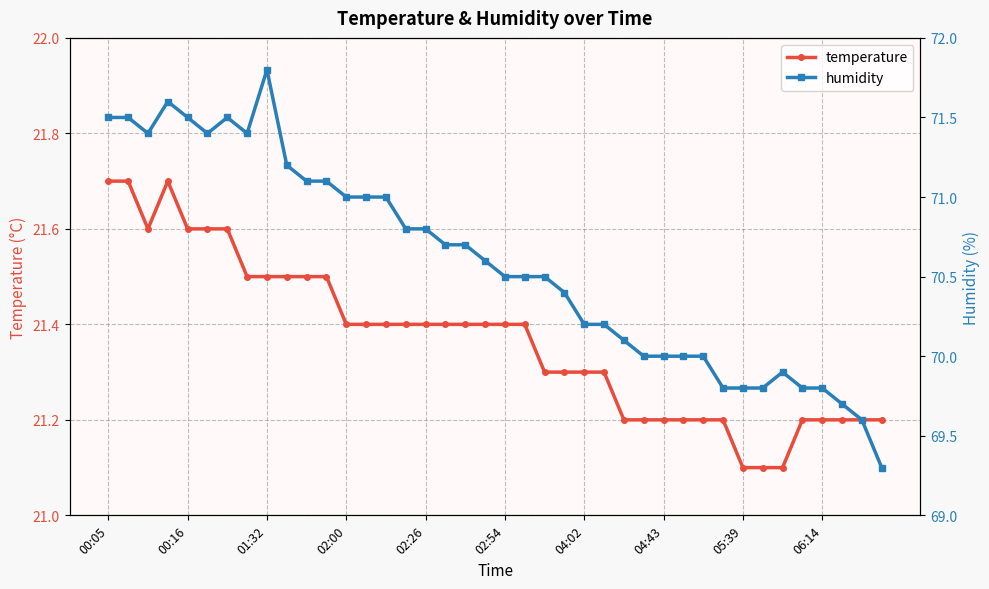

What is the lowest value of the temperature series?

21.1